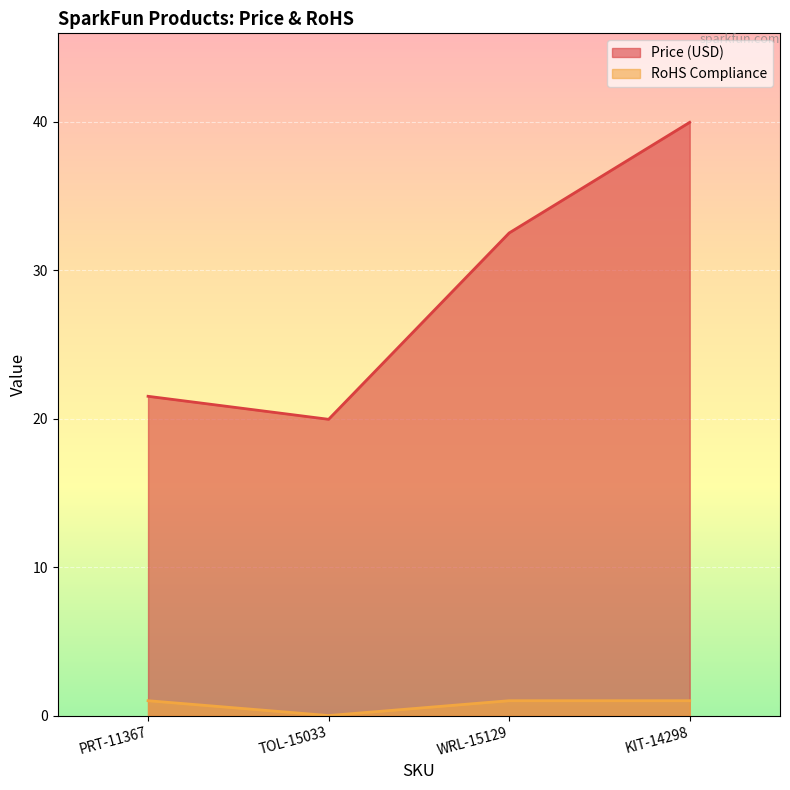

What is the label of the 3rd point from the right?

TOL-15033